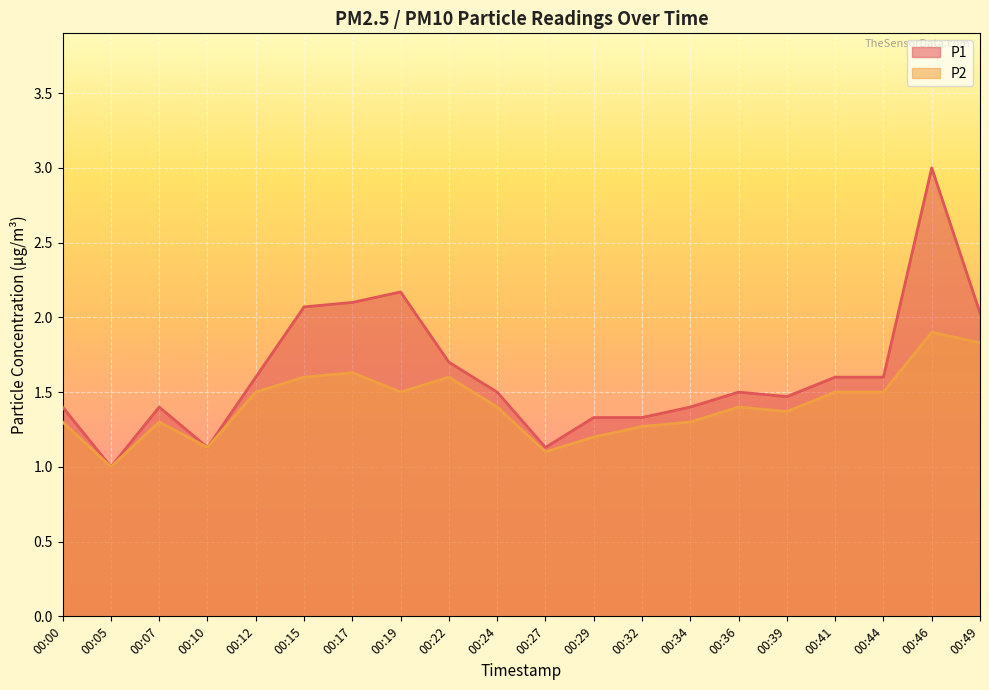

What are all the series names shown in the legend?

P1, P2